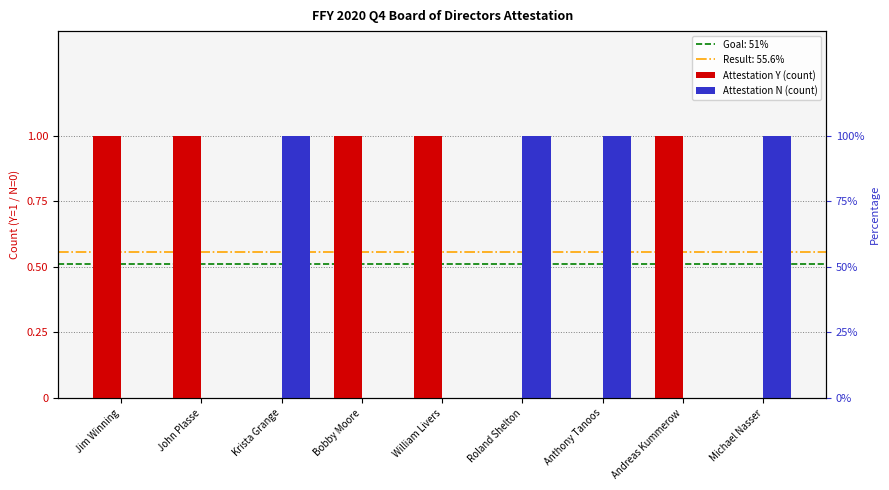

Which label corresponds to the smallest value in the chart?

Krista Grange